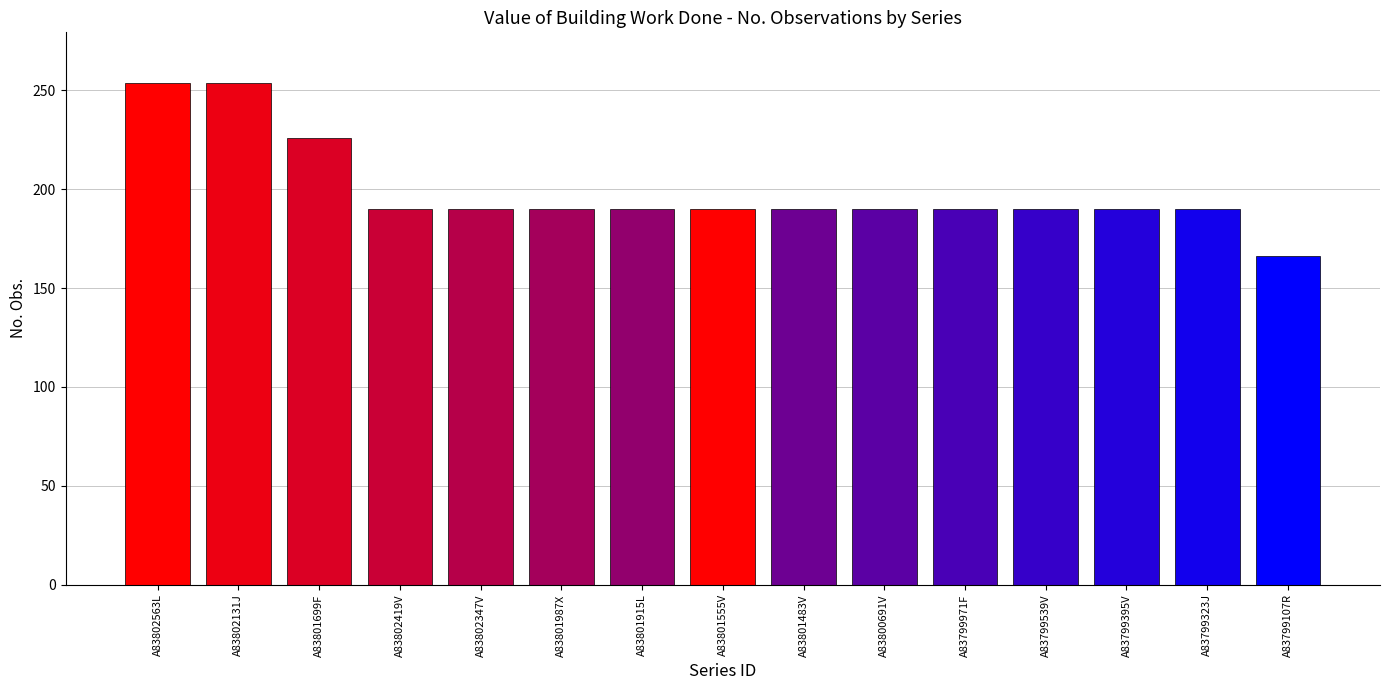

The chart shows a value of 56 at A83799971F. True or false?

False